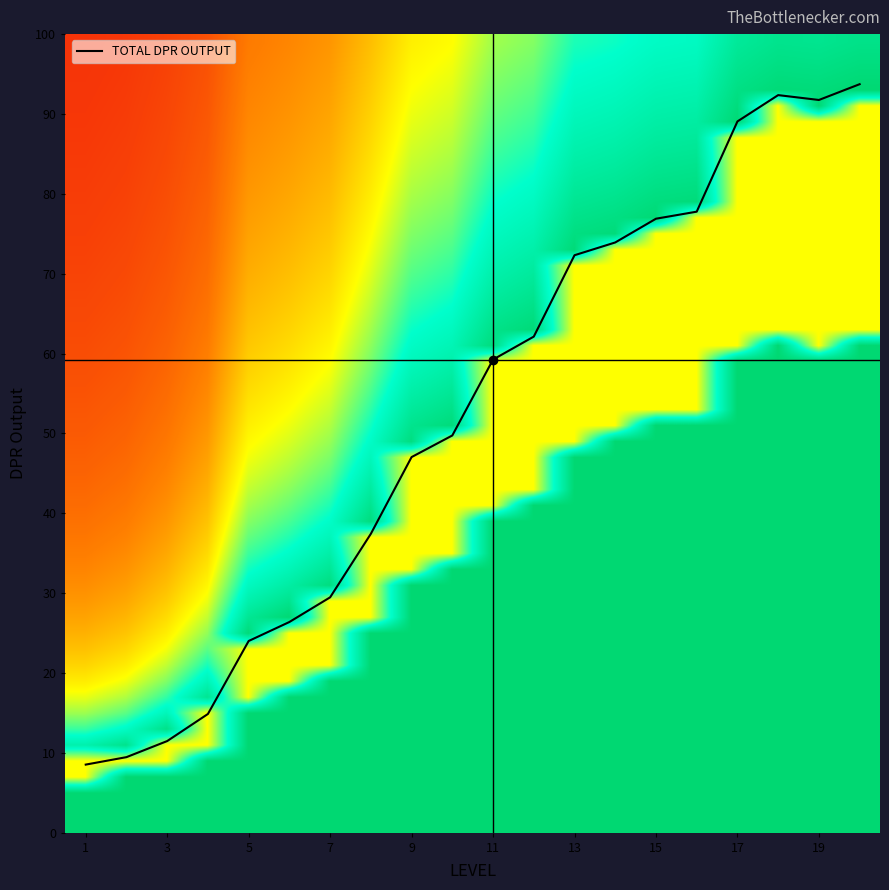

How many categories are shown in the chart?

20